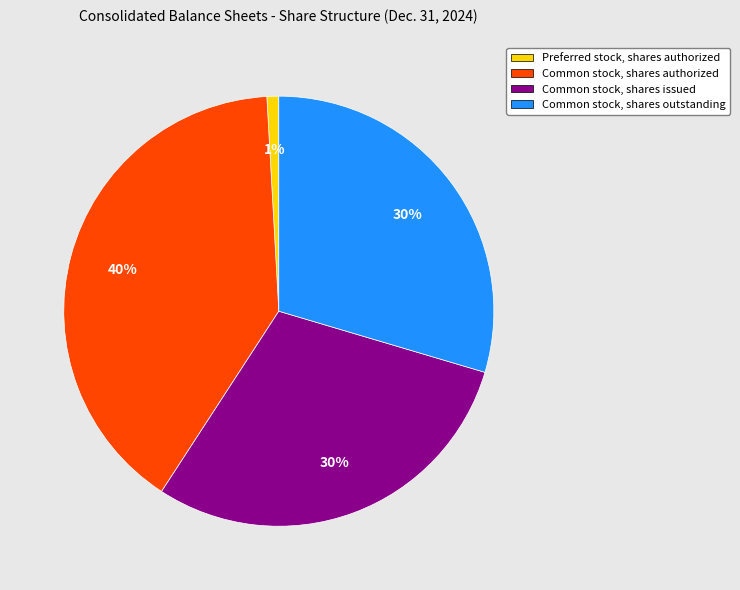

Combined, do Common stock, shares authorized and Common stock, shares outstanding account for over 50%?

Yes